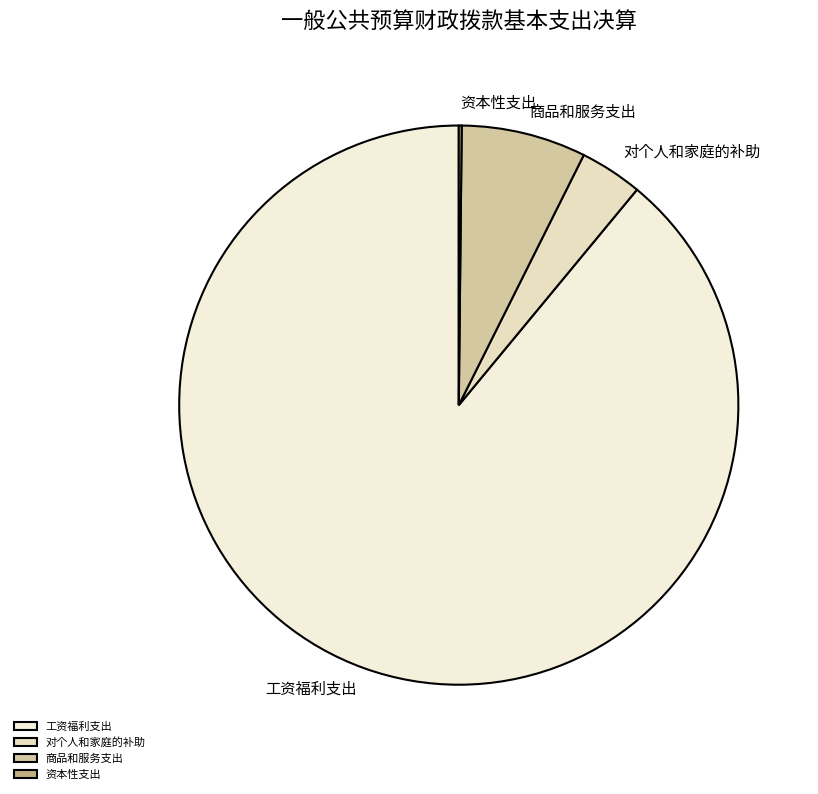

Which slice is the largest?

工资福利支出